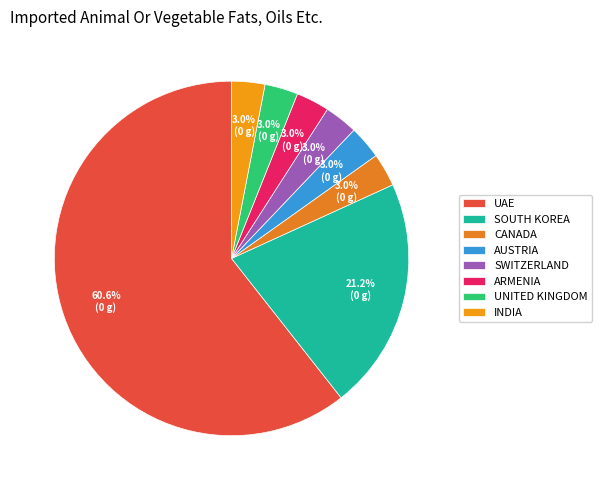

What is the largest slice in the pie chart?

UAE